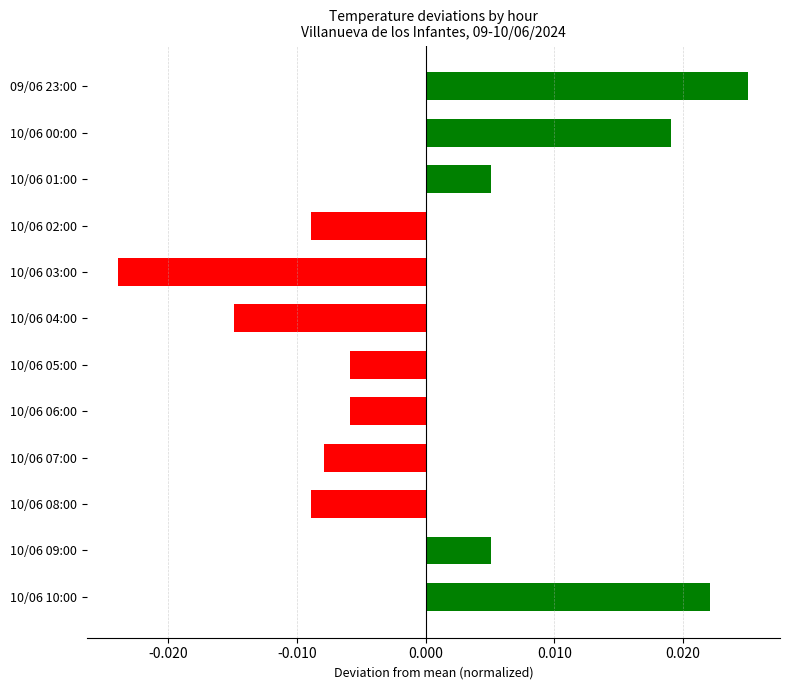

Between 10/06 07:00 and 10/06 05:00, which is larger?

10/06 05:00